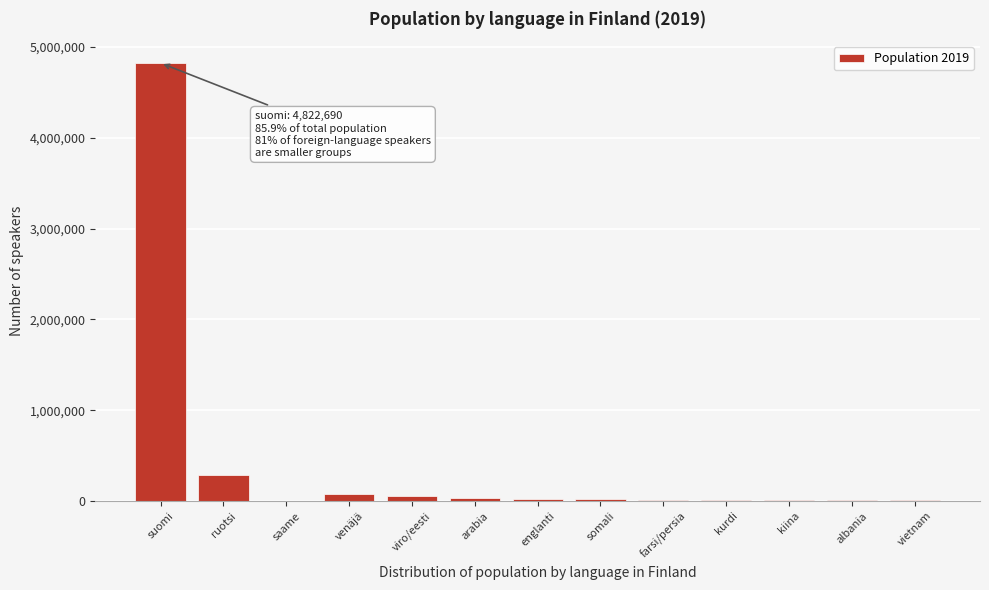

What is the sum of all values?

5384458